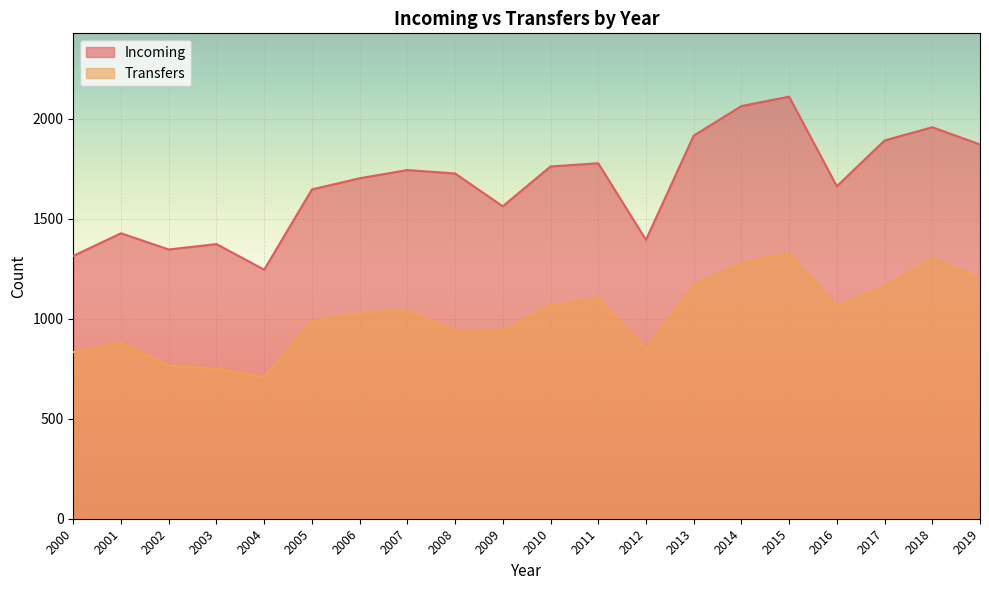

What is the average value of the Incoming series?

1674